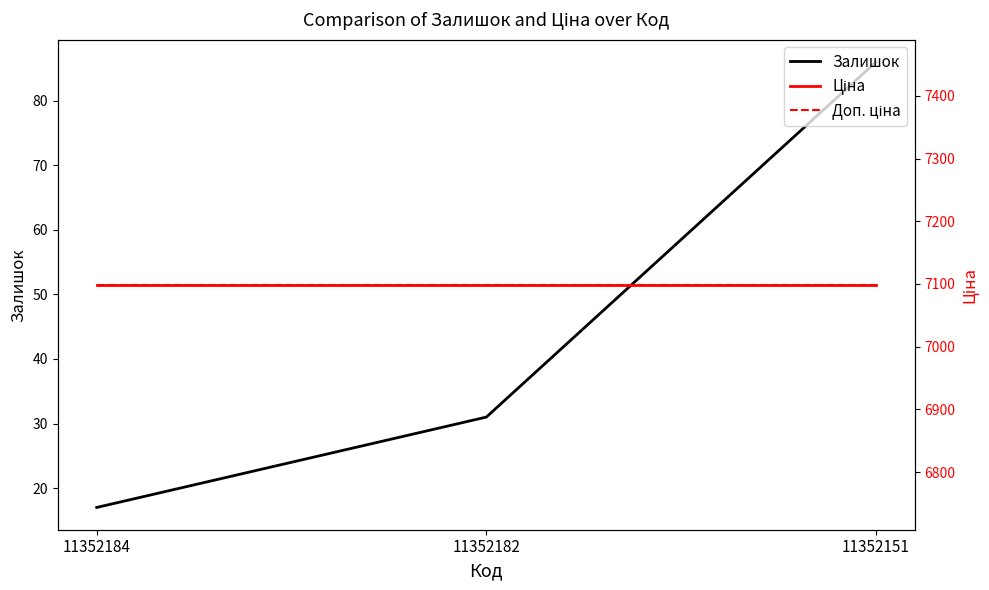

How many distinct data groups are displayed?

3